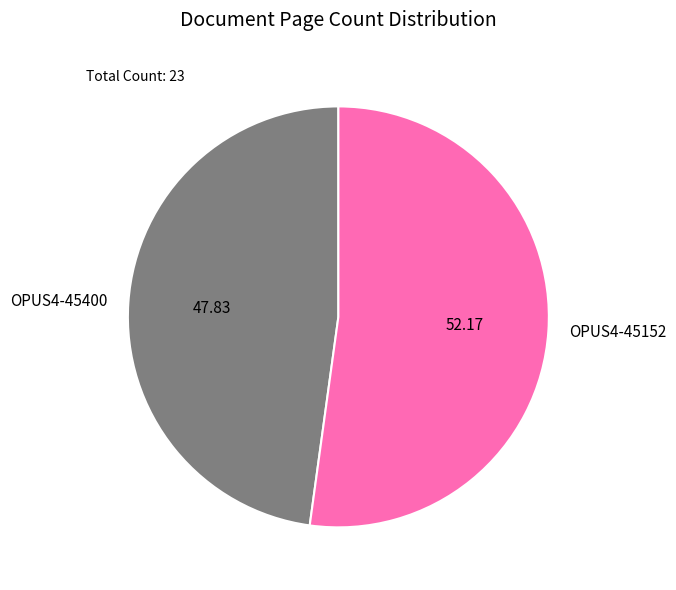

Which category has the biggest portion of the pie?

OPUS4-45152